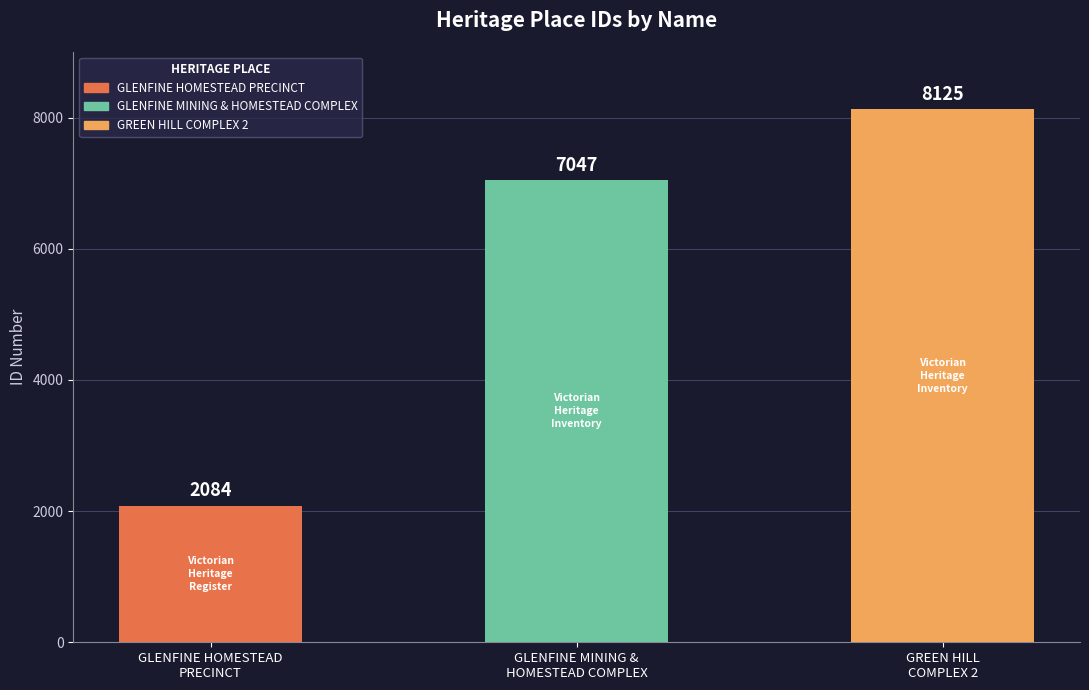

Between GLENFINE HOMESTEAD
PRECINCT and GLENFINE MINING &
HOMESTEAD COMPLEX, which is larger?

GLENFINE MINING &
HOMESTEAD COMPLEX